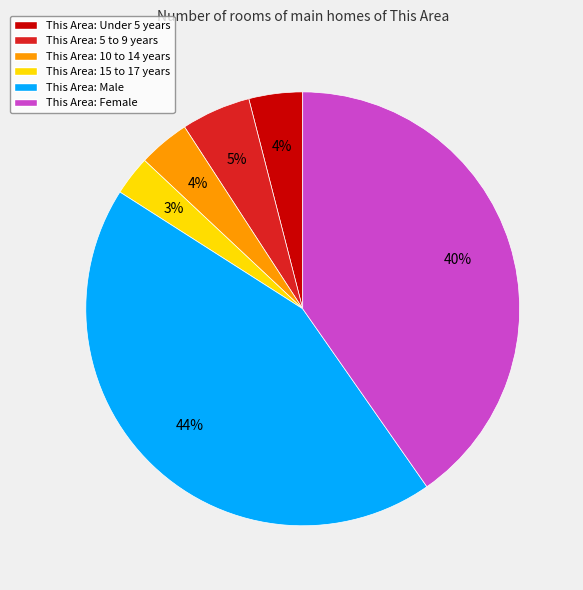

Which category has the biggest portion of the pie?

This Area: Male